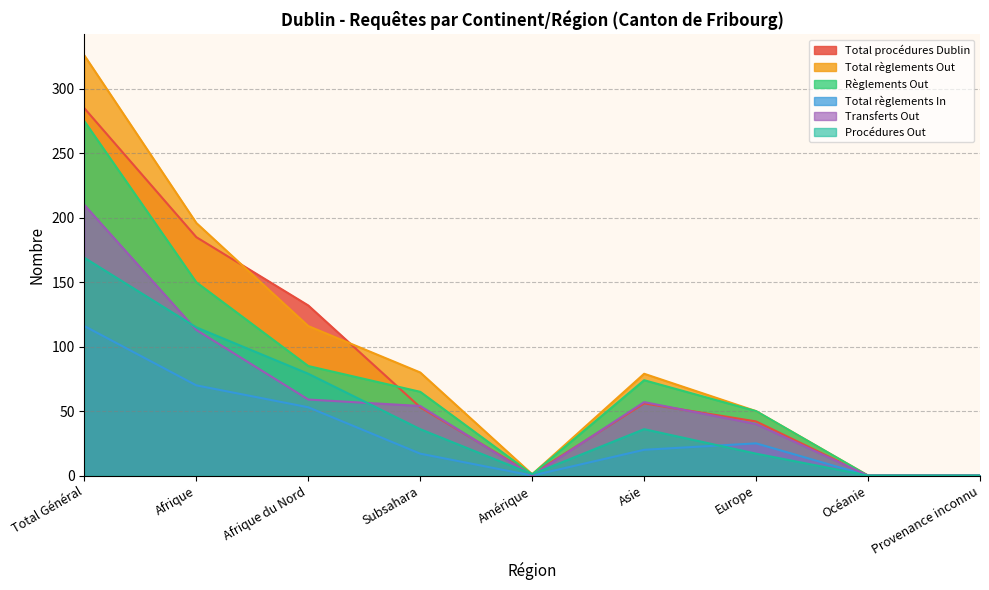

At which category does Procédures Out reach its first local peak?

Asie